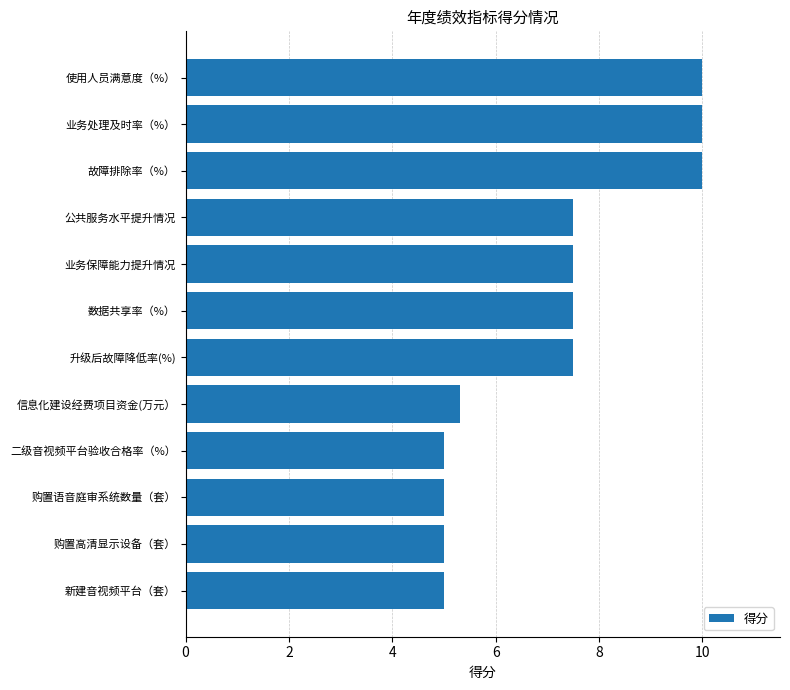

Reading bottom to top, list all the values displayed in this chart.

5.0	5.0	5.0	5.0	5.3	7.5	7.5	7.5	7.5	10.0	10.0	10.0